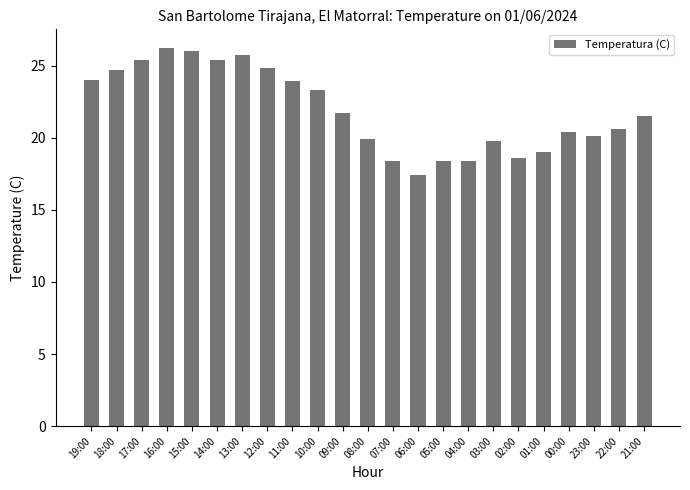

What is the maximum value shown in the chart?

26.2